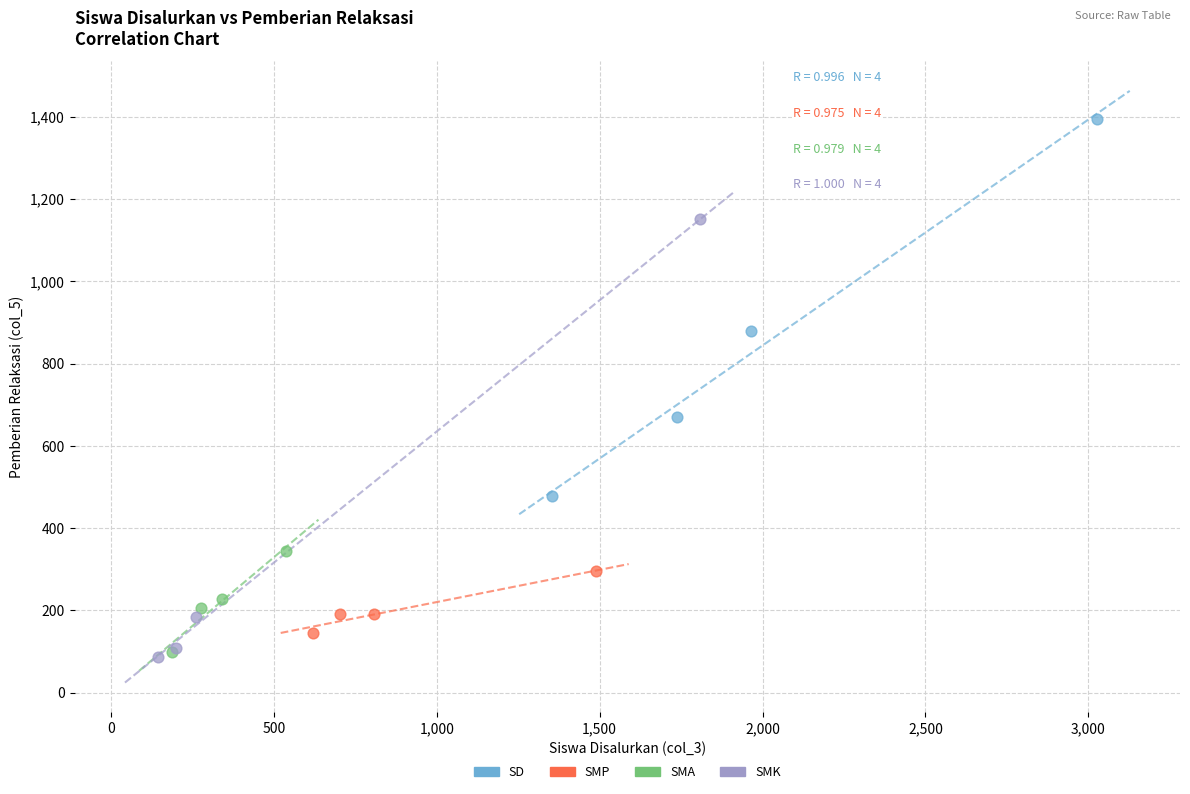

Which series has the largest Y range (max minus min)?

SMK